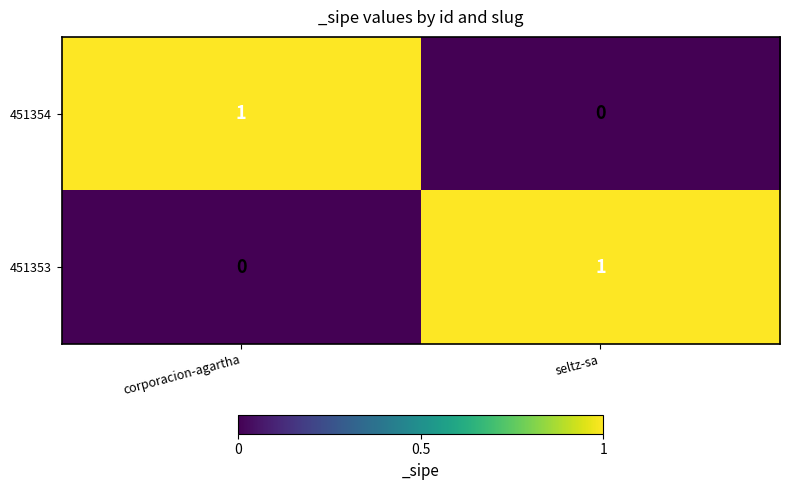

How many positive values does the 451353 series have?

1